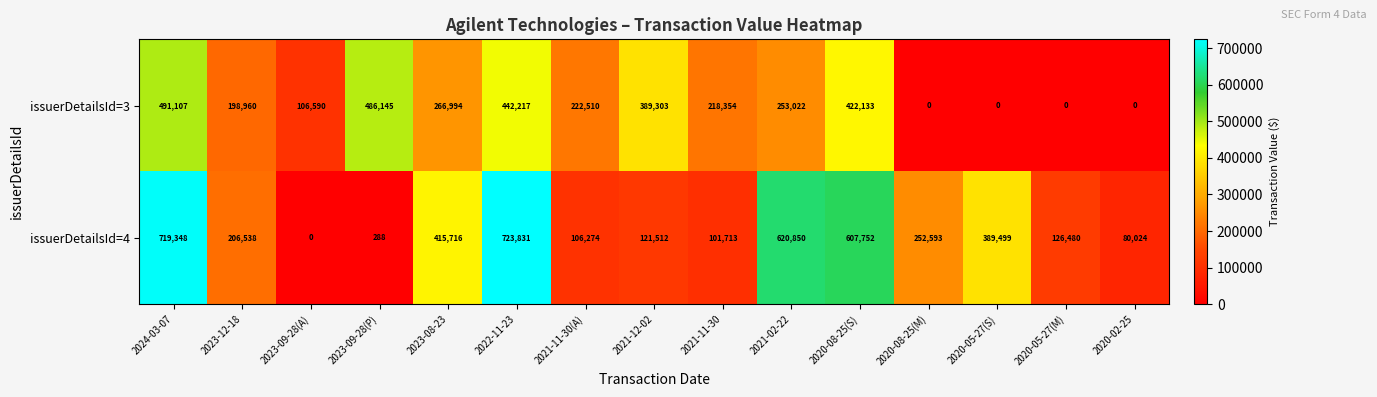

What is the maximum value shown in the chart?

723831